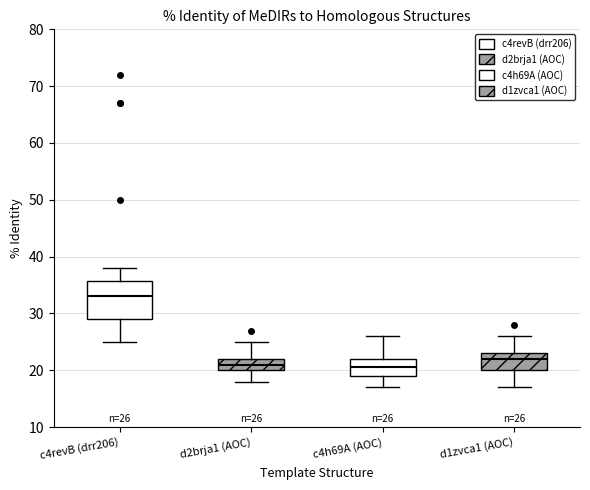

Which box is the tallest, from its lower edge to its upper edge?

c4revB (drr206)